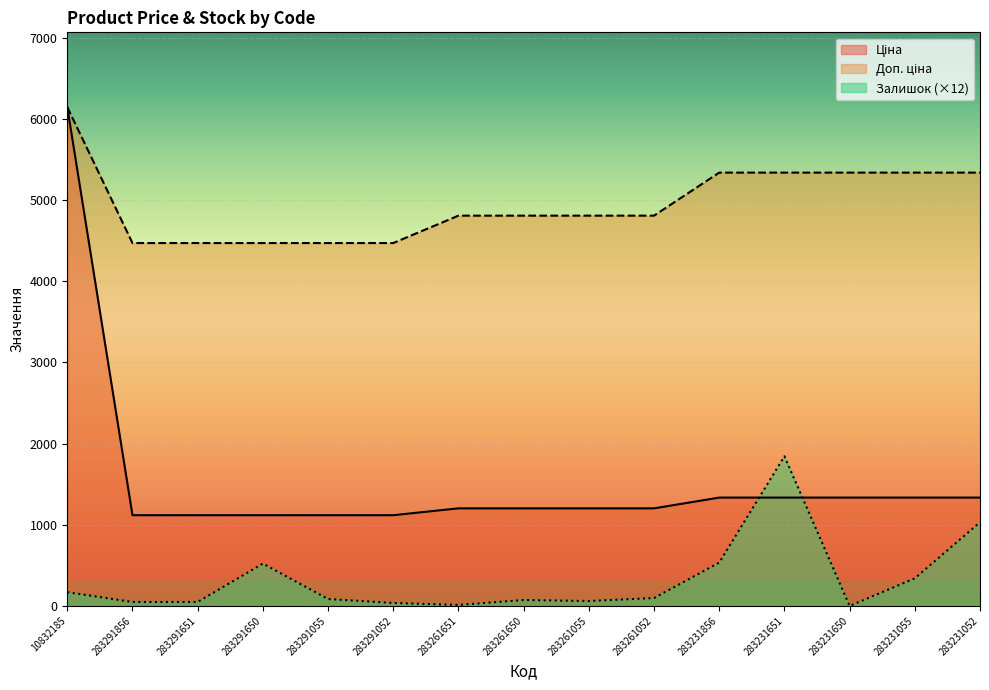

The Залишок series shows 48.5 at 283291651. True or false?

True